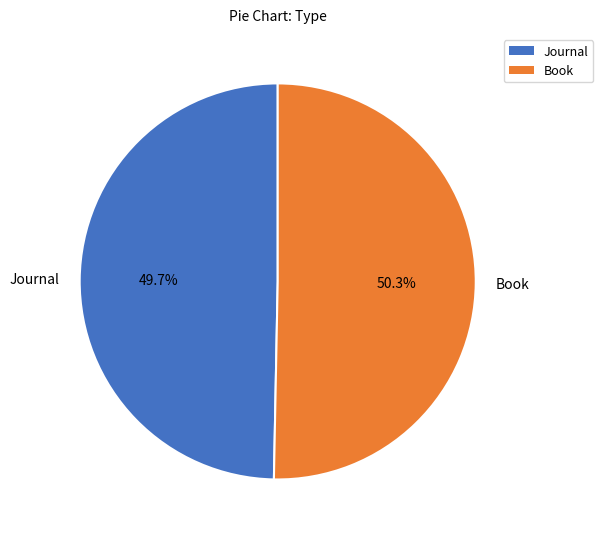

The Book slice represents 39% of the pie. True or false?

False